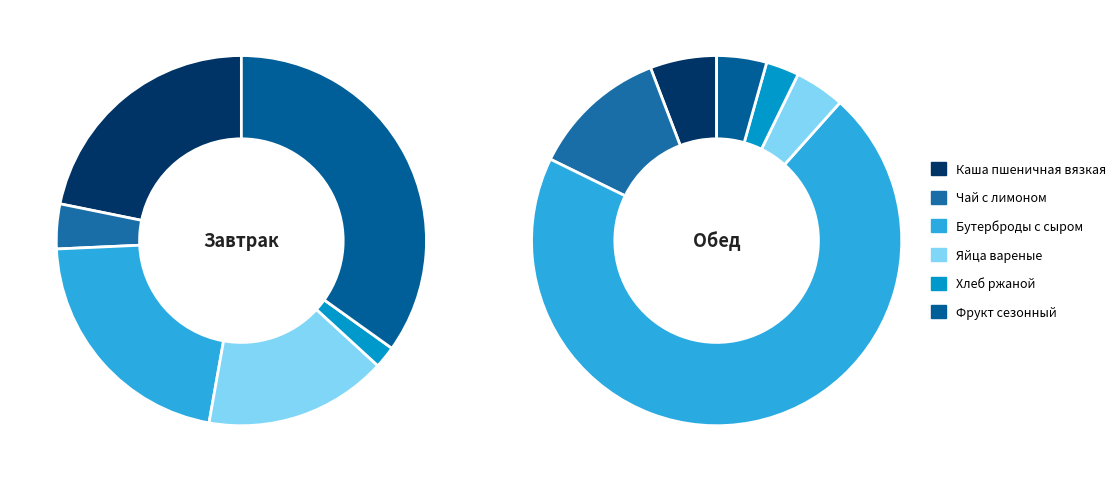

To the nearest percent, what is the difference between the largest and smallest slice percentages?

33%